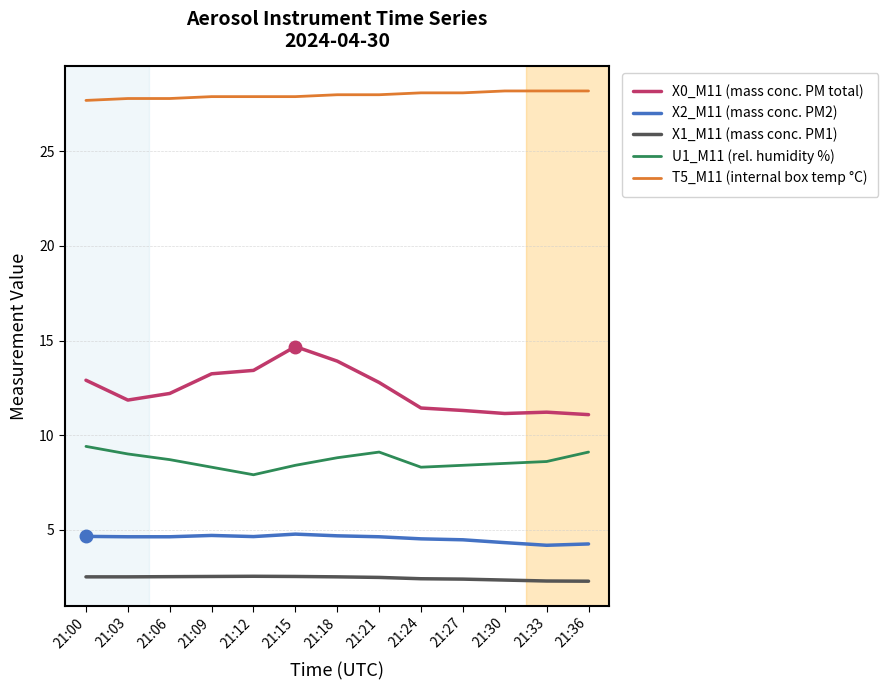

Is this an area chart (filled region under the line)?

No